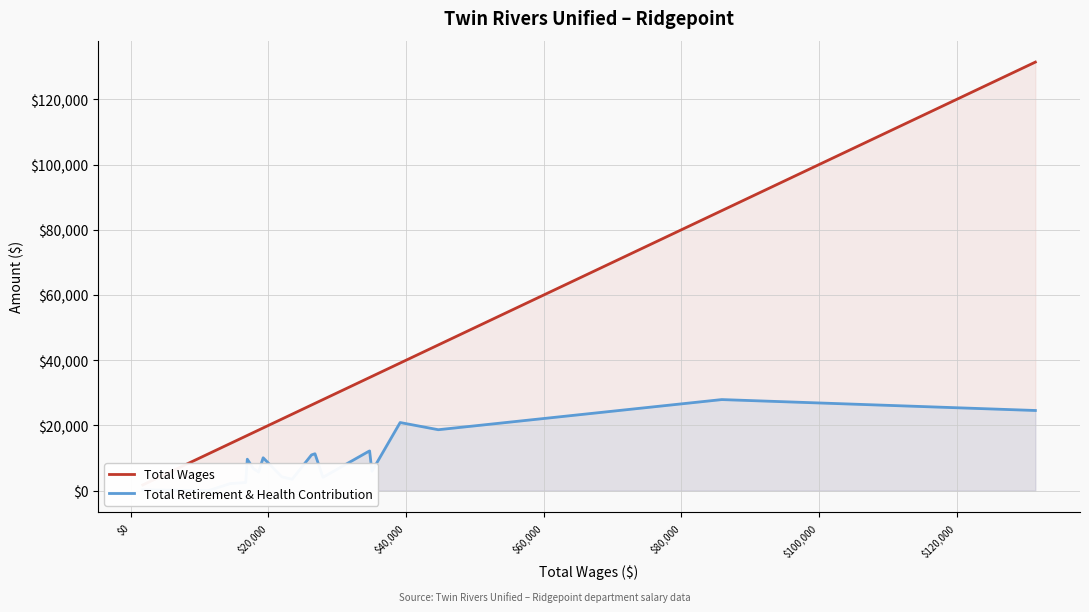

Rank the series by their maximum value, from highest to lowest.

Total Wages, Total Retirement & Health Contribution